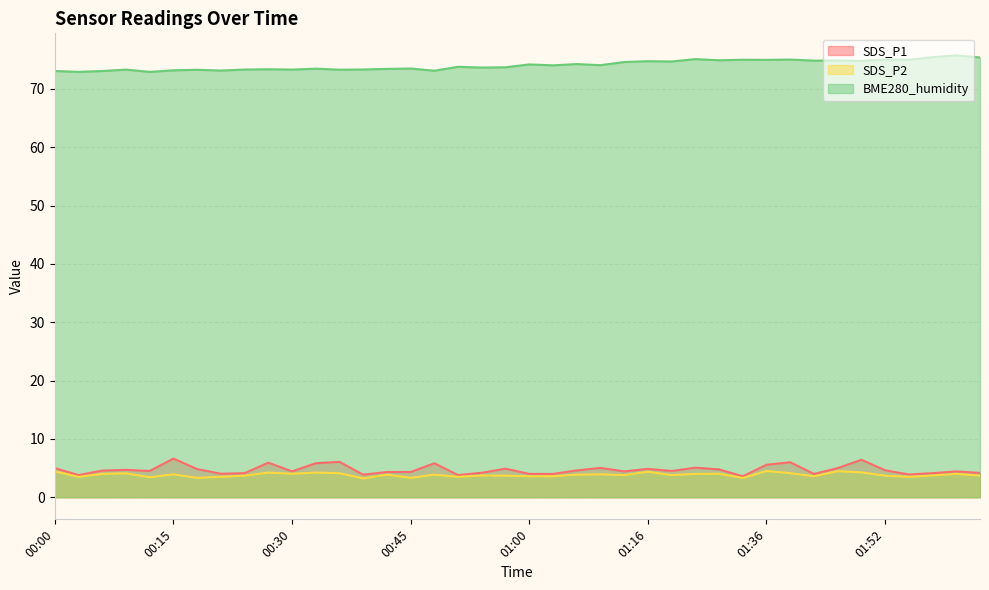

What value does the SDS_P1 series have at 01:42?

4.0